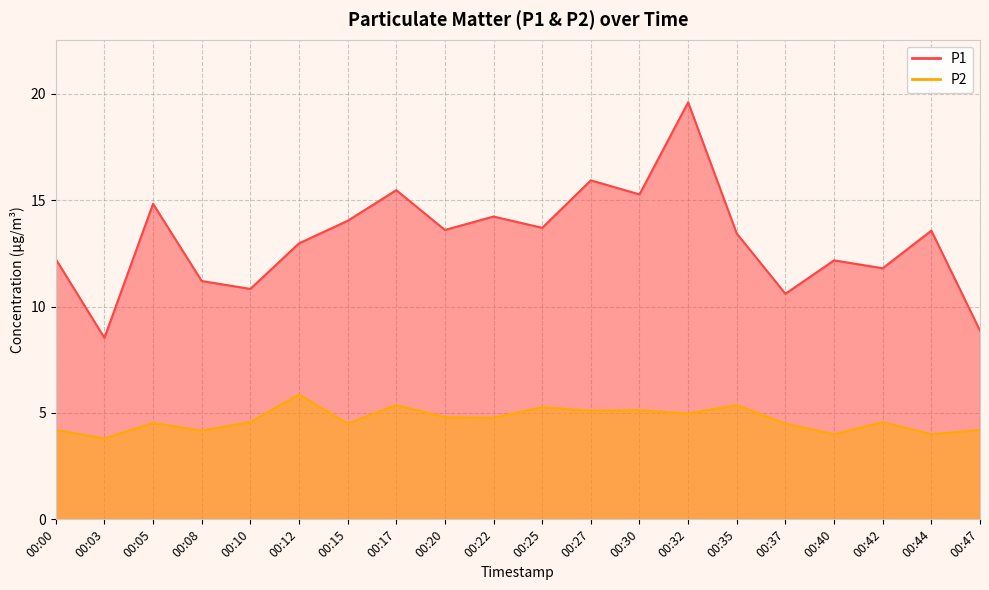

The value of P1 at 00:10 is 17.8. True or false?

False